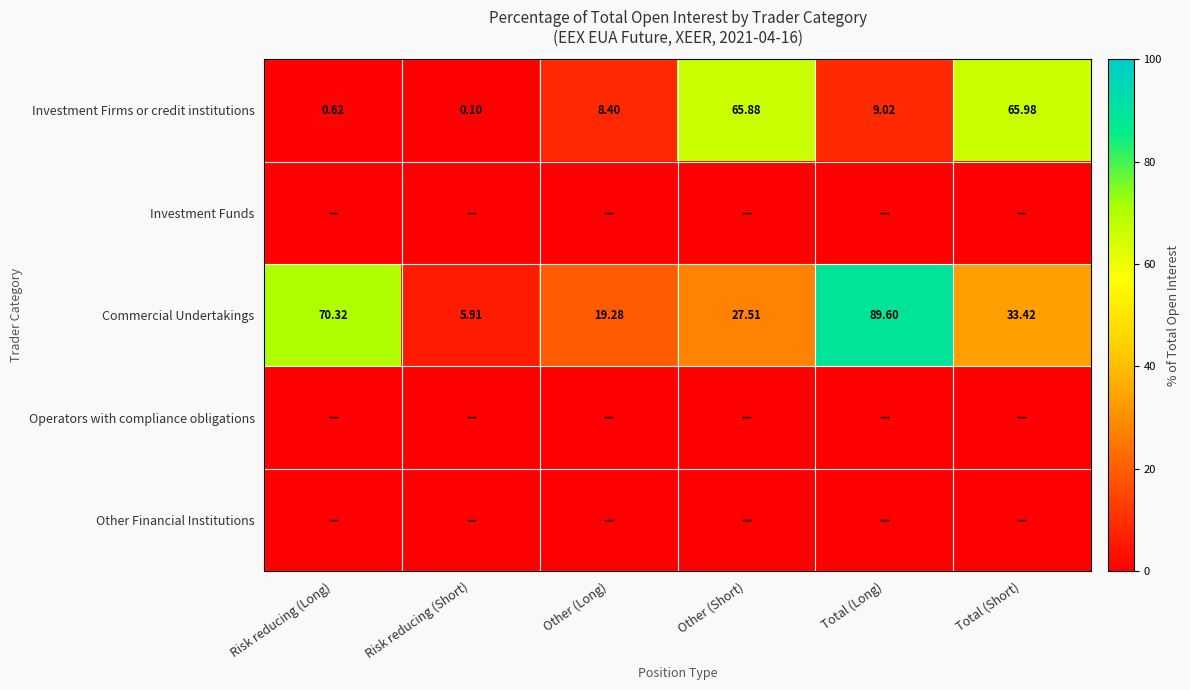

At which label is Investment Firms or credit institutions closest to 33?

Total (Long)